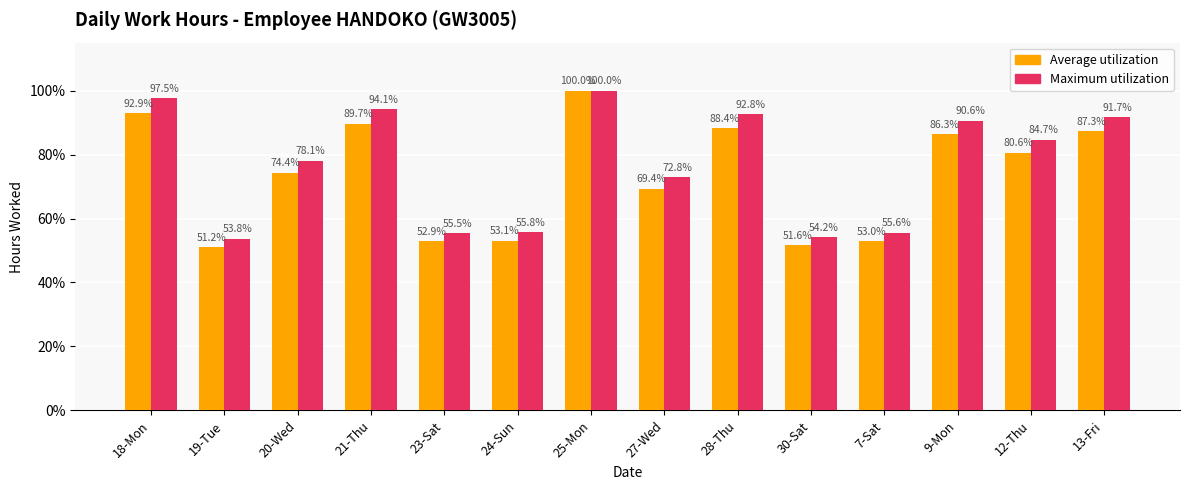

At how many categories does at least one series exceed 79?

7